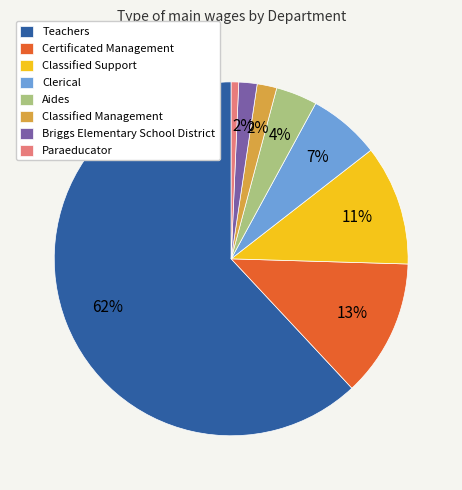

The Certificated Management slice represents 13% of the pie. True or false?

True